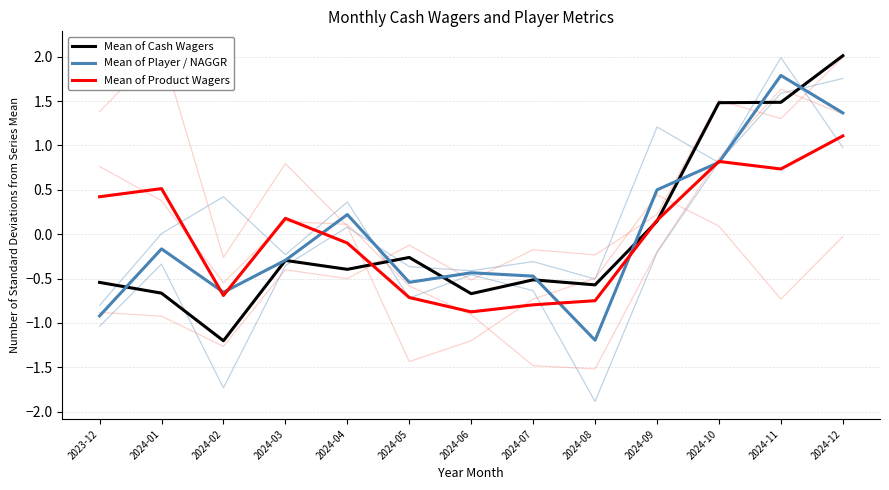

True or false: Mean of Cash Wagers and Mean of Product Wagers cross at least once.

True